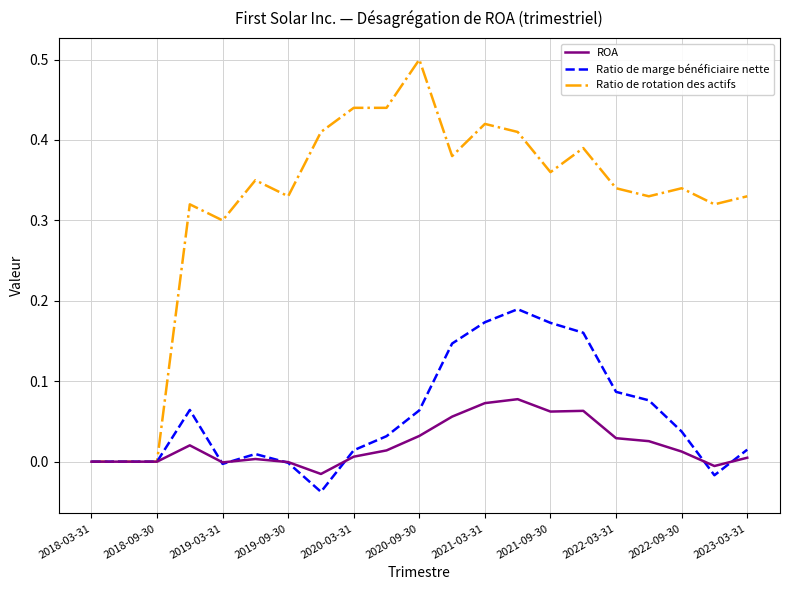

Which series has the largest range (max minus min)?

Ratio de rotation des actifs